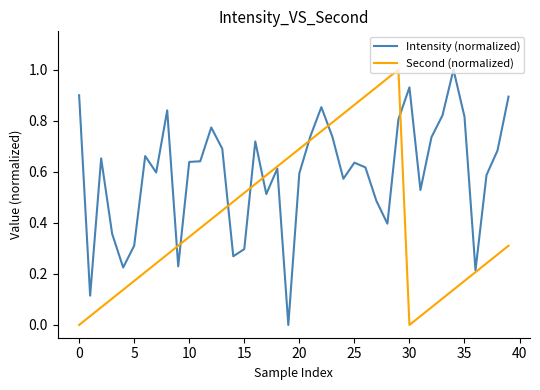

Which series has the largest total across all categories?

Intensity (normalized)